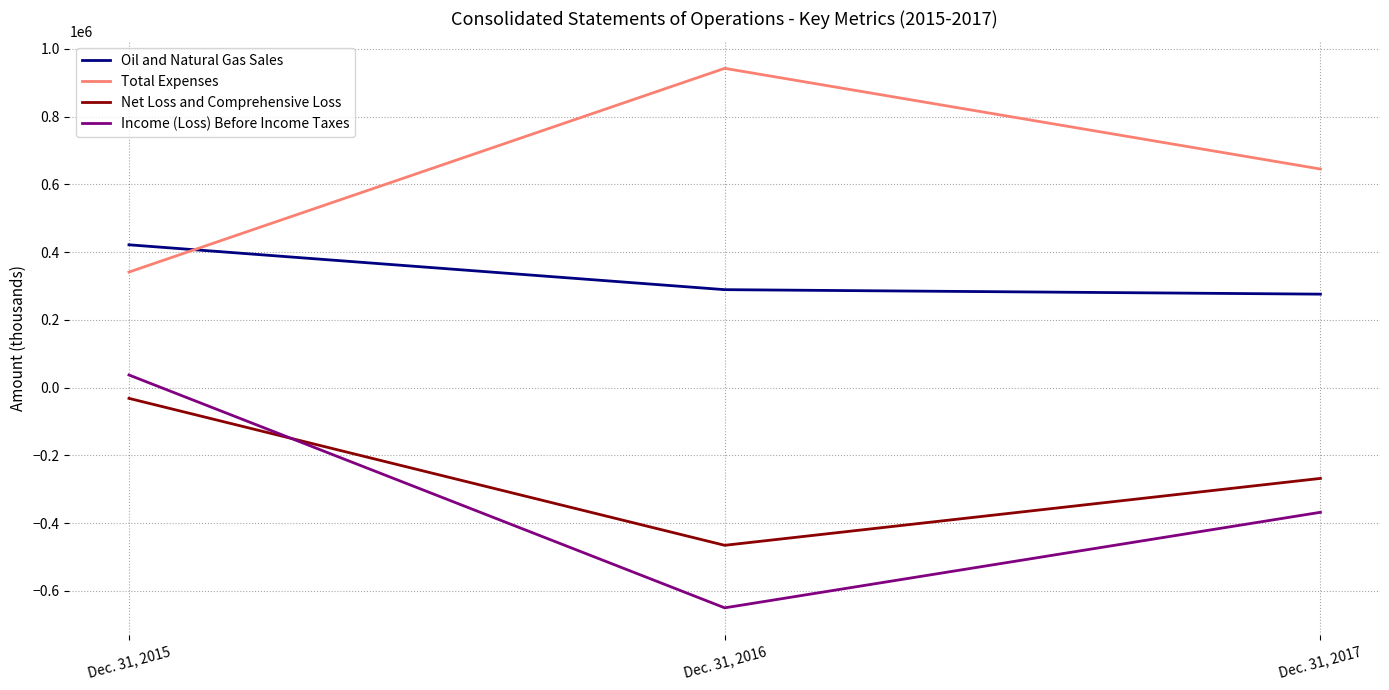

What is the difference between the maximum and minimum values in the Total Expenses series?

601572